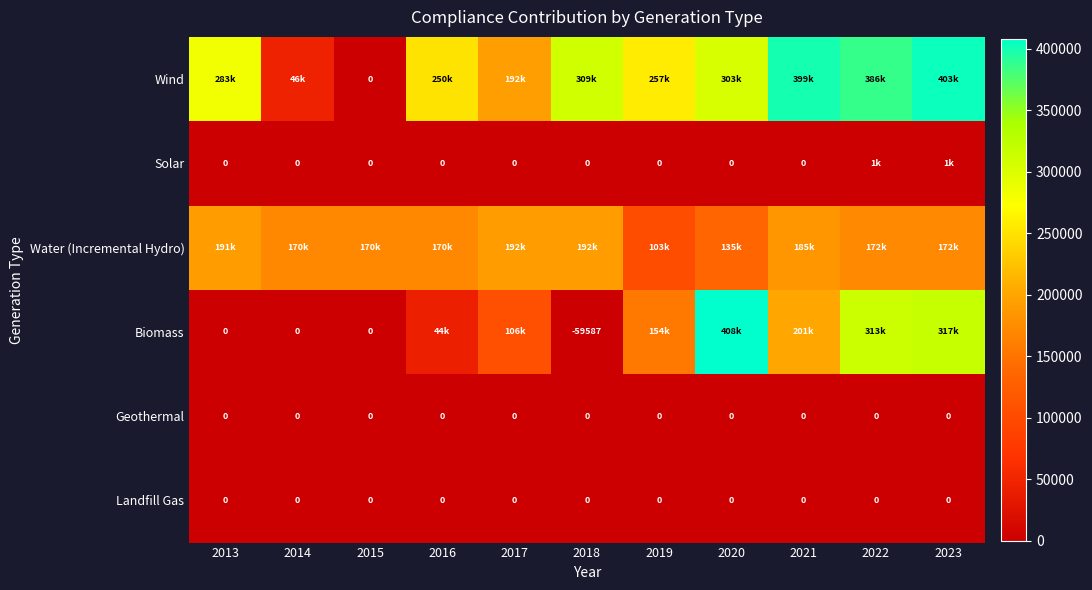

At which label is Wind closest to 201377?

2017